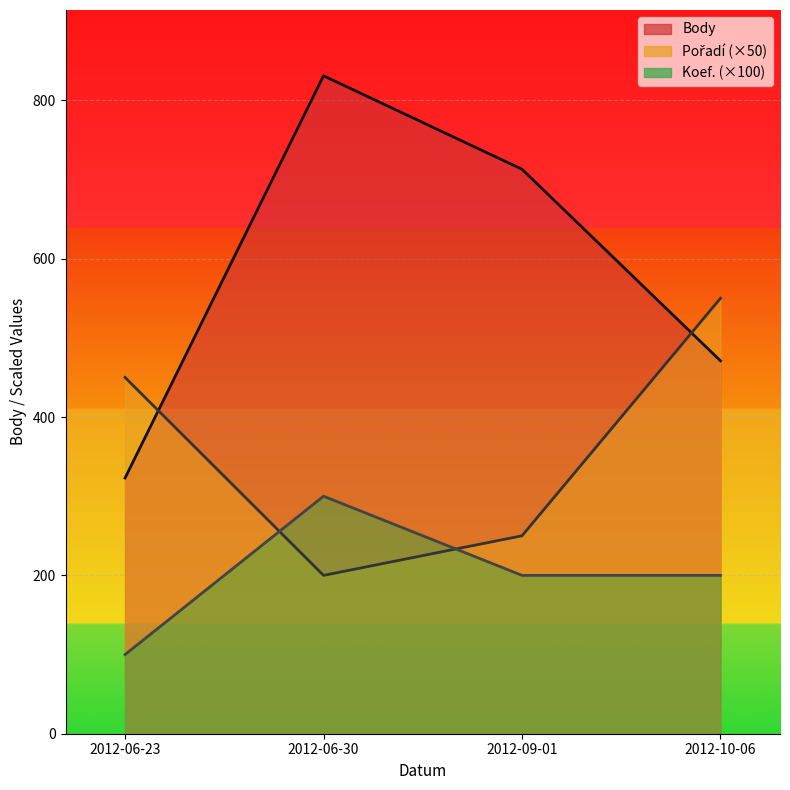

Rank the categories by Koef. value from lowest to highest.

2012-06-23, 2012-09-01, 2012-10-06, 2012-06-30